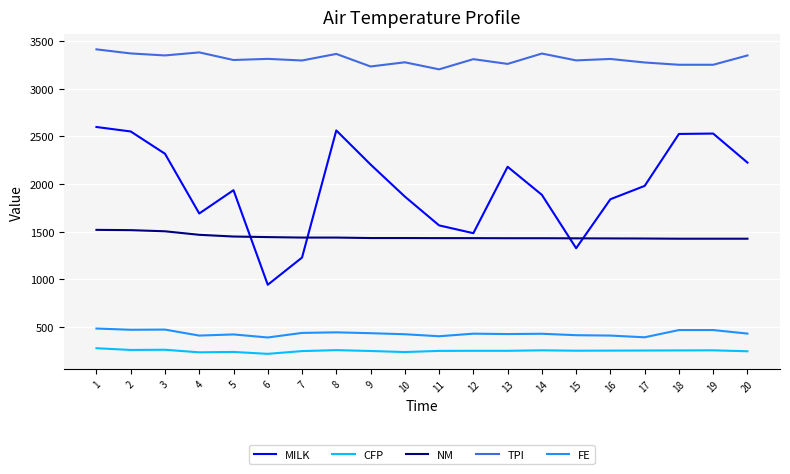

What is the sum of the NM values at 1 and 11?

2949